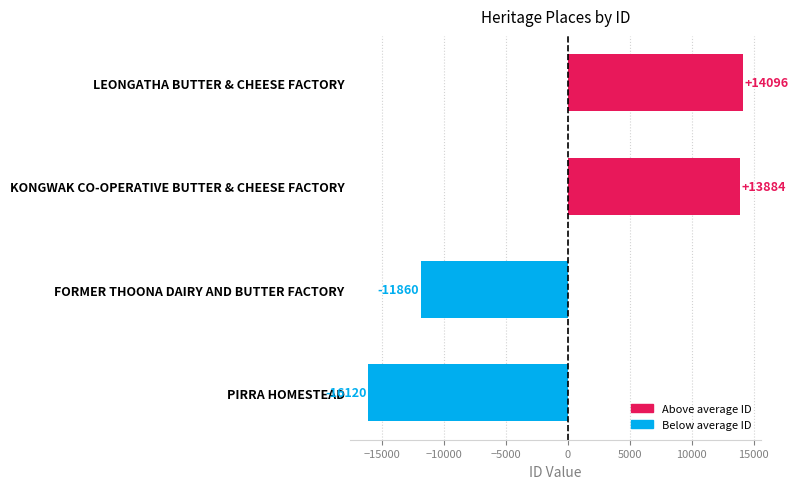

What is the difference between the values at LEONGATHA BUTTER & CHEESE FACTORY and KONGWAK CO-OPERATIVE BUTTER & CHEESE FACTORY?

211.0